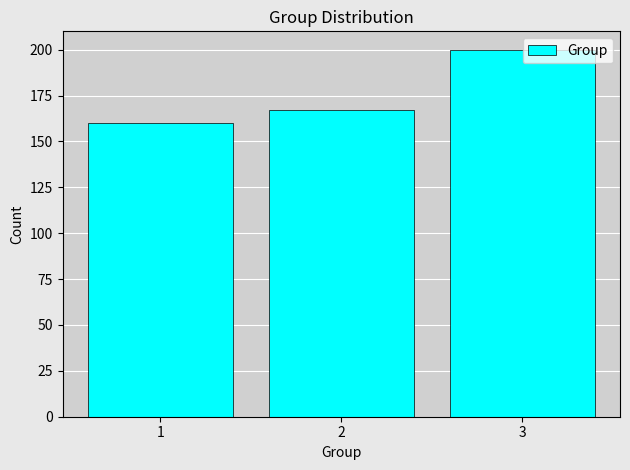

Reading left to right, what are all the values shown in this chart?

160	167	200